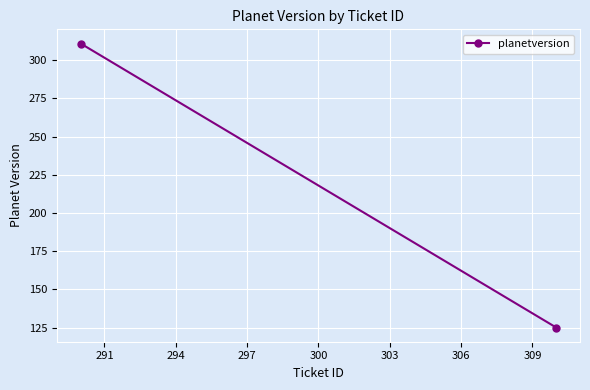

The chart shows a value of 171 at 291. True or false?

False